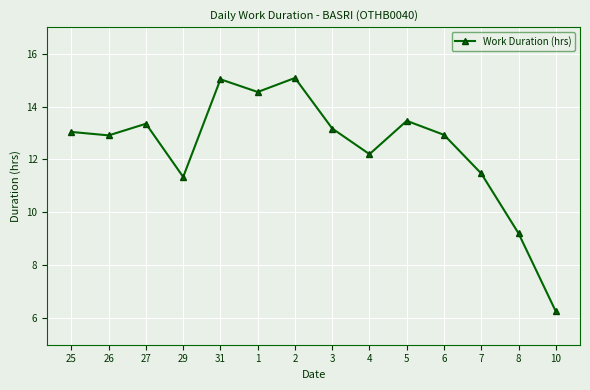

What is the ratio of the value at 4 to the value at 6?

0.9